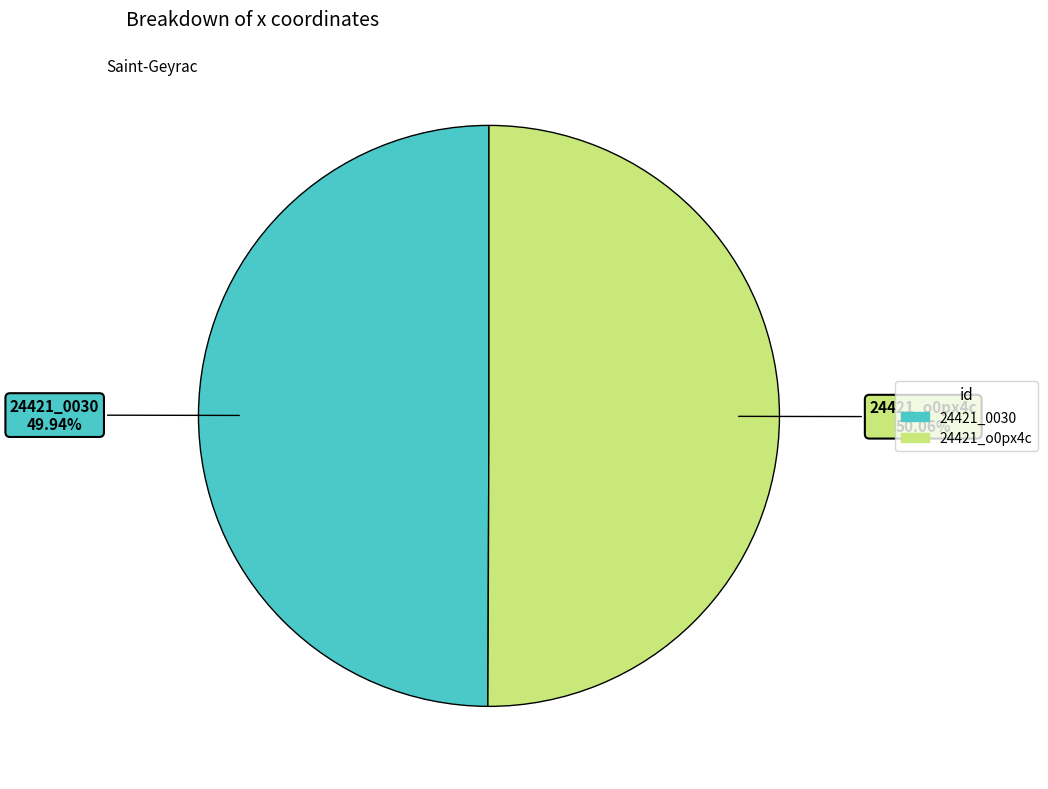

Is the sum of 24421_o0px4c and 24421_0030 greater than half?

Yes